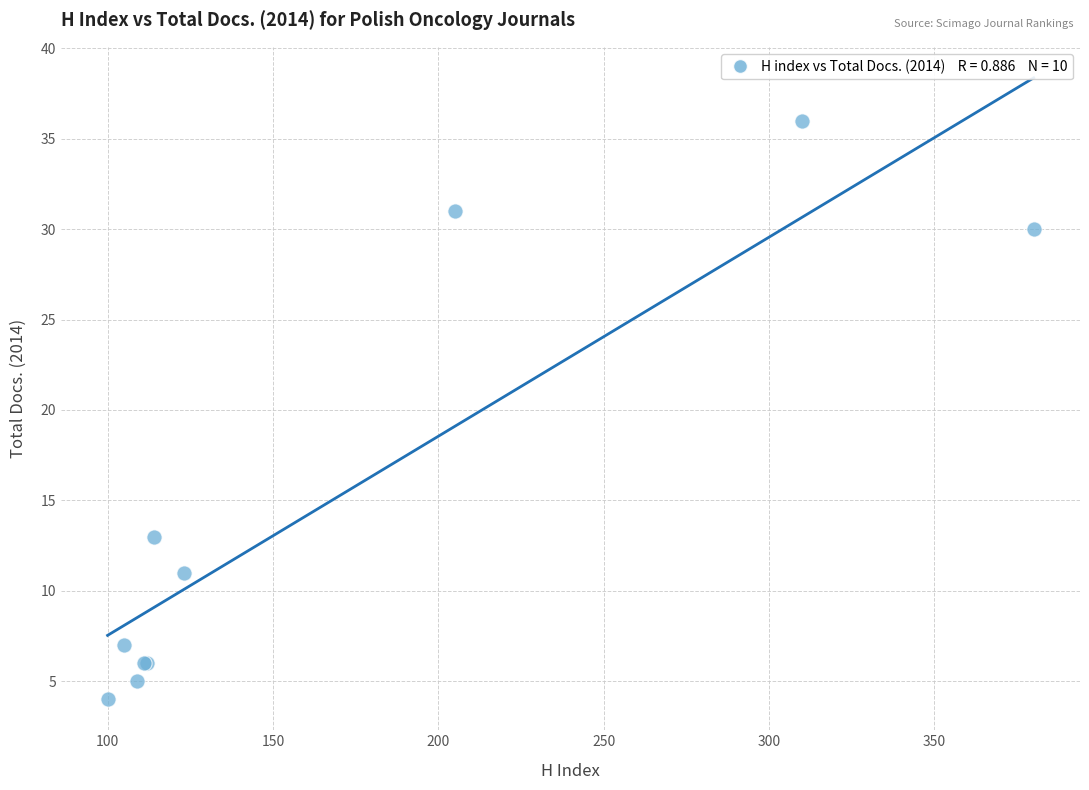

What Y value in the scatter plot is closest to 20?

13